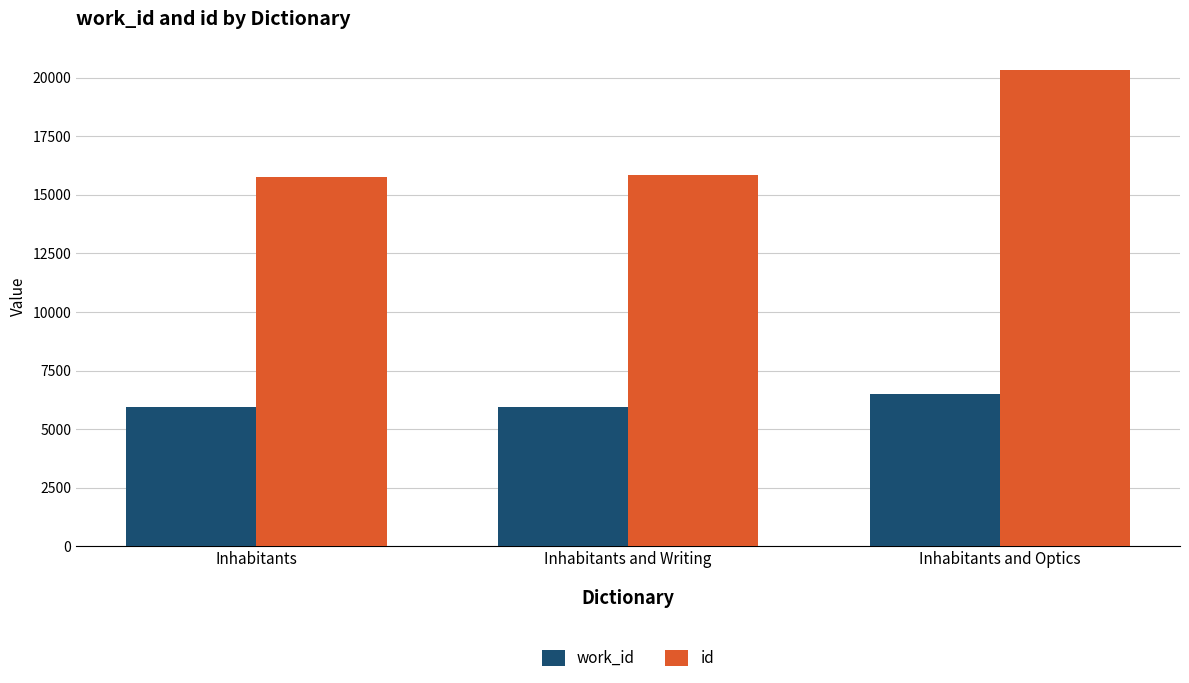

How many categories are shown in the chart?

3